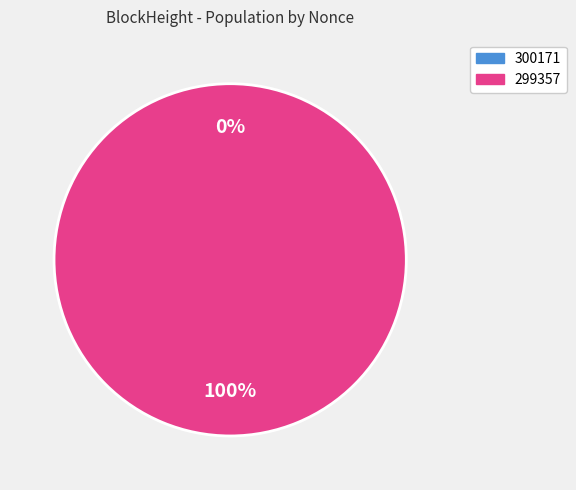

Is 300171 the majority of the pie?

No